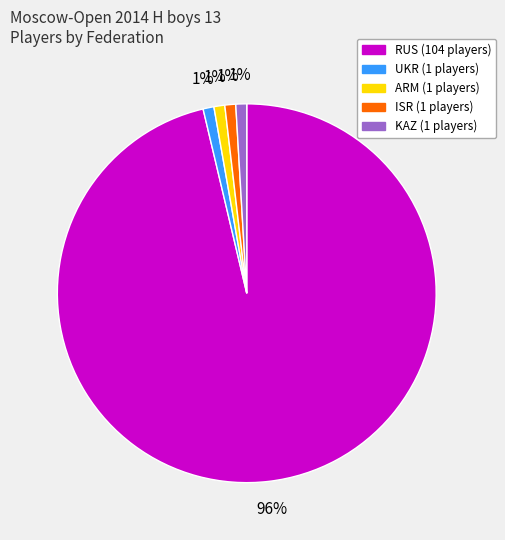

Which slice represents more than half of the pie?

RUS